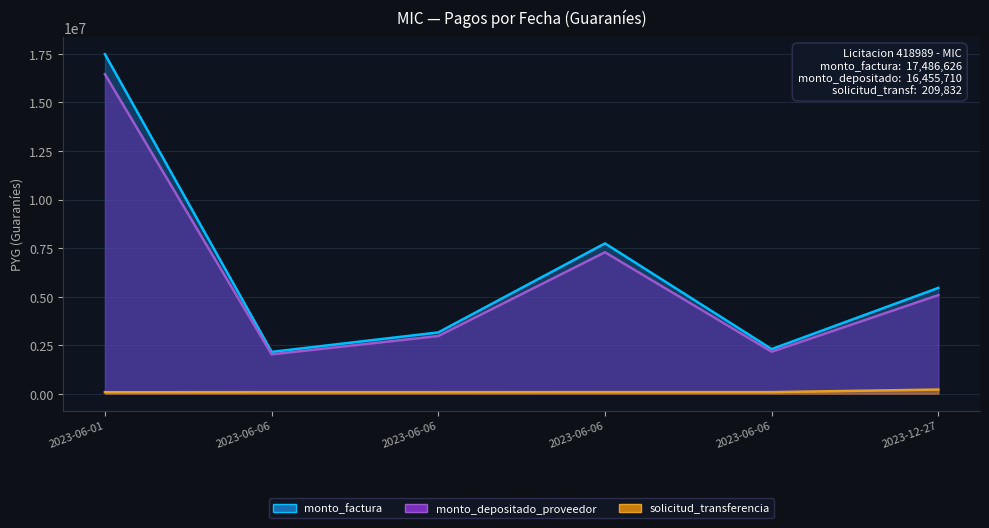

Between 2023-06-06 and 2023-06-06, which is larger?

2023-06-06